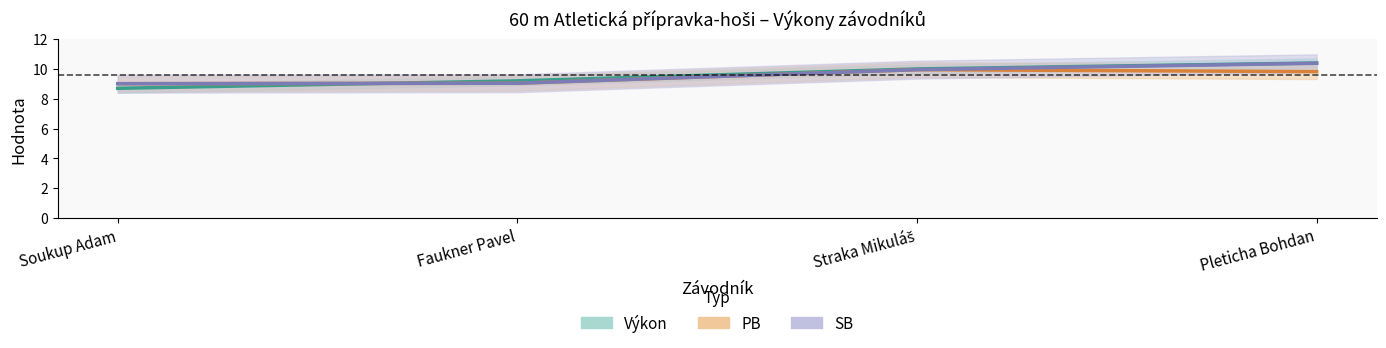

True or false: PB has more than 2 points higher than both neighbors.

False